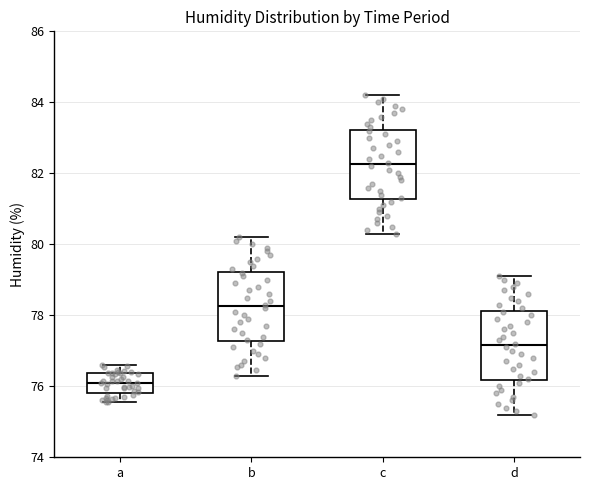

Reading left to right, transcribe this box plot: for each box, give where its median line is, the range the box spans, and where its two whiskers end, as read against the y-axis. The values are not printed on the chart, so give them approximately, as read against the axis.

a: median 76.0, box 75.8 to 76.4, whiskers 75.6 to 76.6
b: median 78.2, box 77.2 to 79.2, whiskers 76.4 to 80.2
c: median 82.2, box 81.2 to 83.2, whiskers 80.4 to 84.2
d: median 77.2, box 76.2 to 78.2, whiskers 75.2 to 79.2